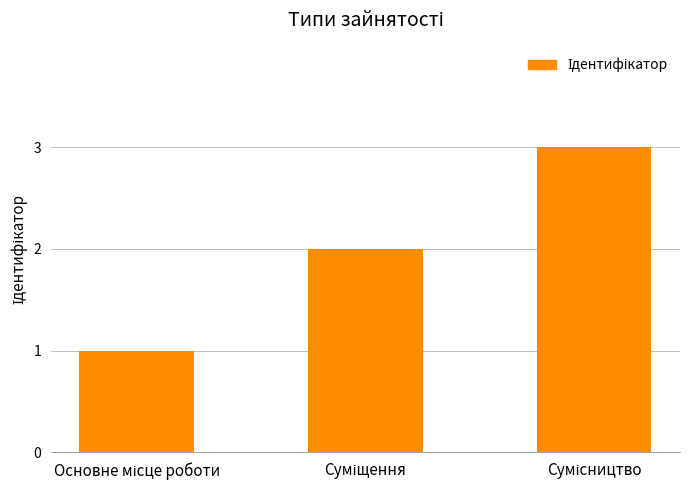

What is the difference between the second highest and minimum values?

1